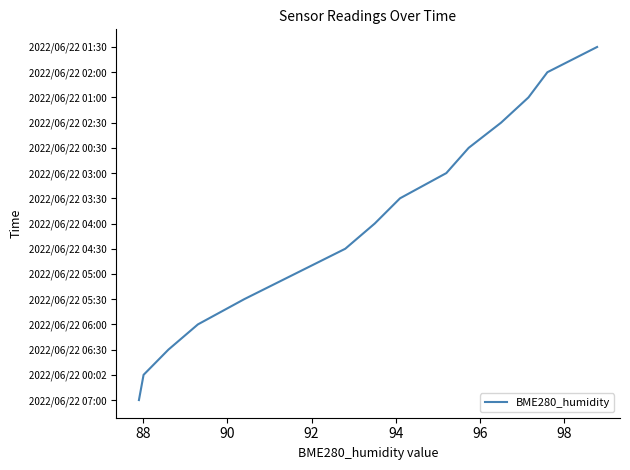

Does the chart display data point markers on the line(s)?

No